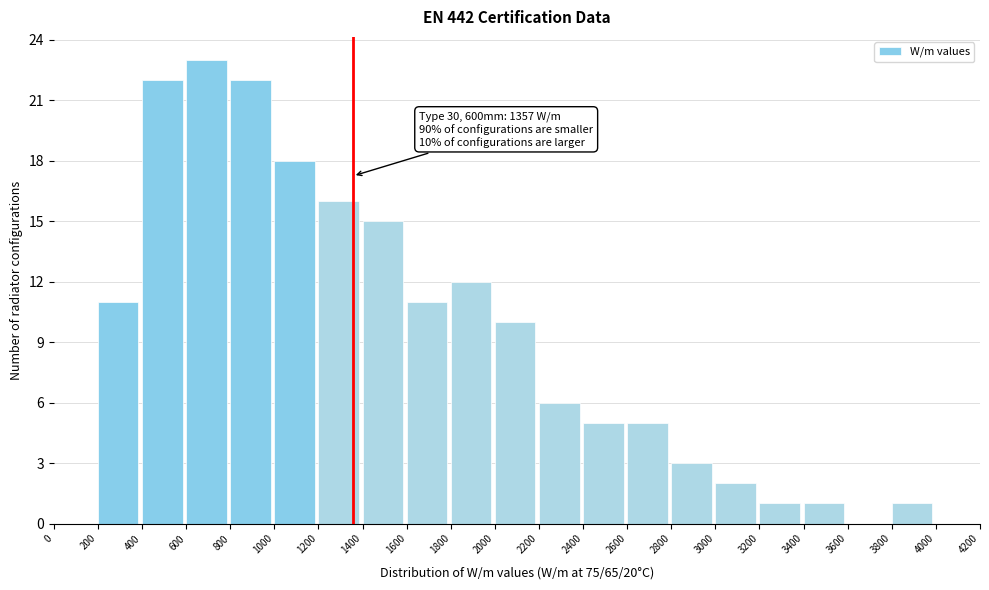

Which range on the x-axis has the tallest bar?

600 to 800